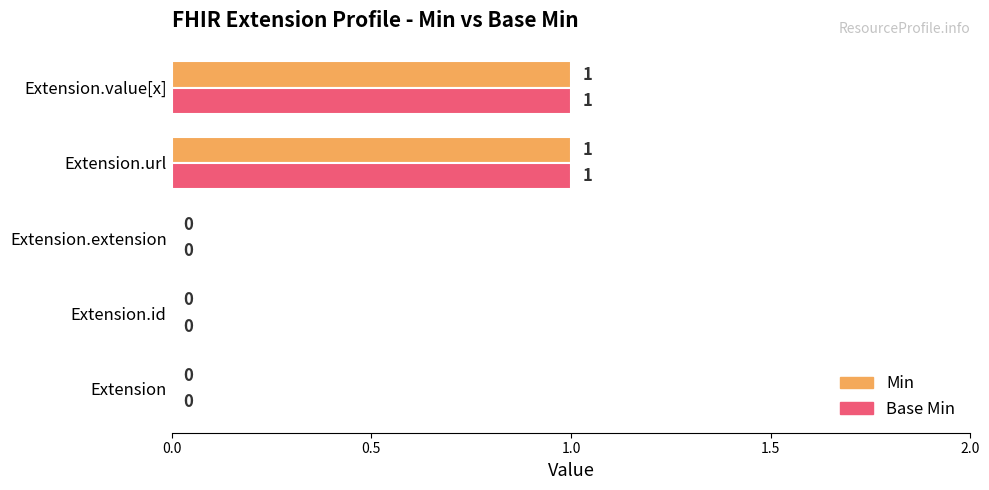

How many Min values are between 0 and 1?

5